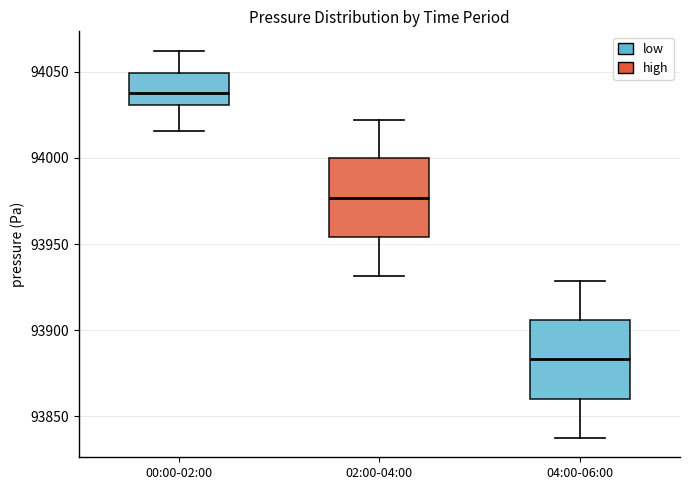

Where is the upper edge of the box for 00:00-02:00 on the y-axis? The values are not printed on the chart, so give them approximately, as read against the axis.

94050